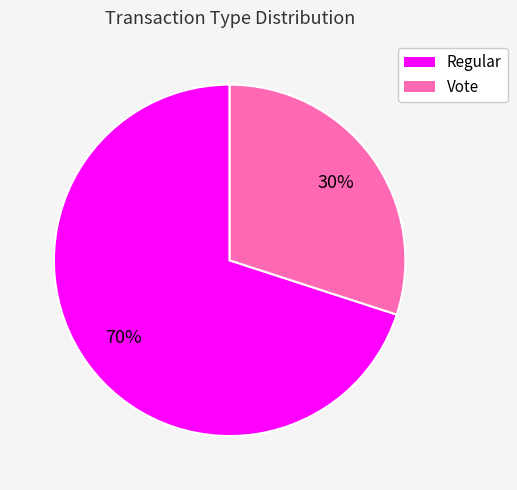

To the nearest percent, what is the average slice percentage?

50%